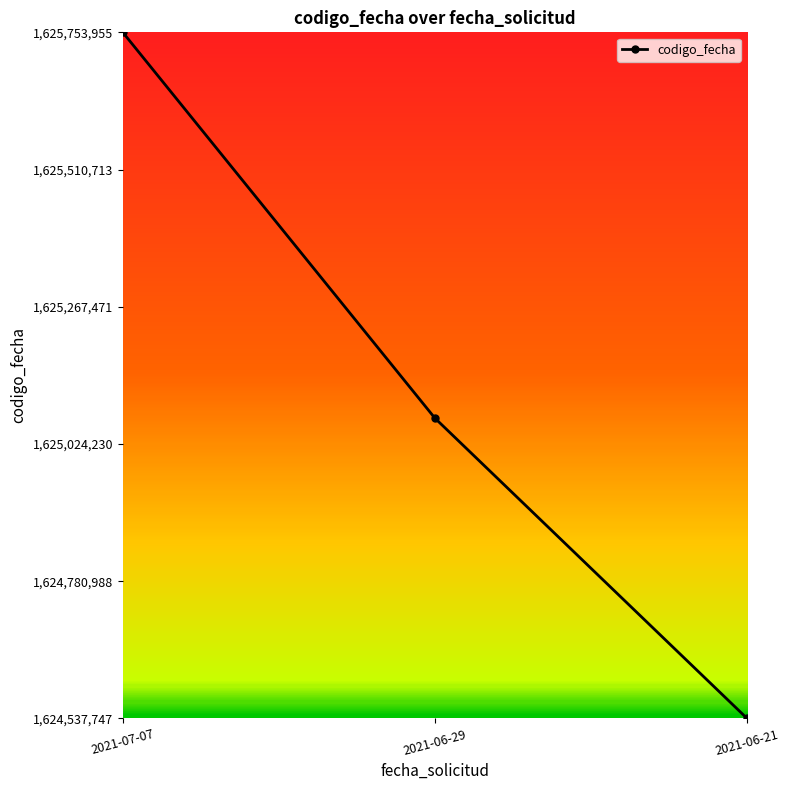

Does the chart have visible grid lines?

No